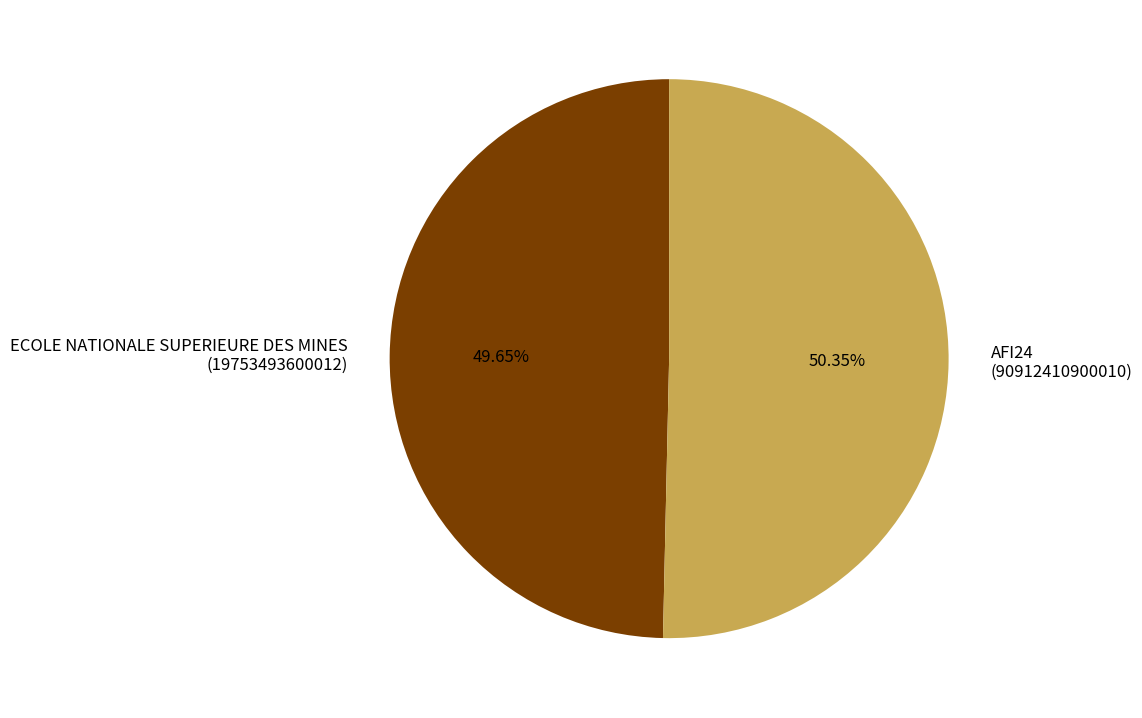

Which category has the smallest portion of the pie?

ECOLE NATIONALE SUPERIEURE DES MINES (19753493600012)